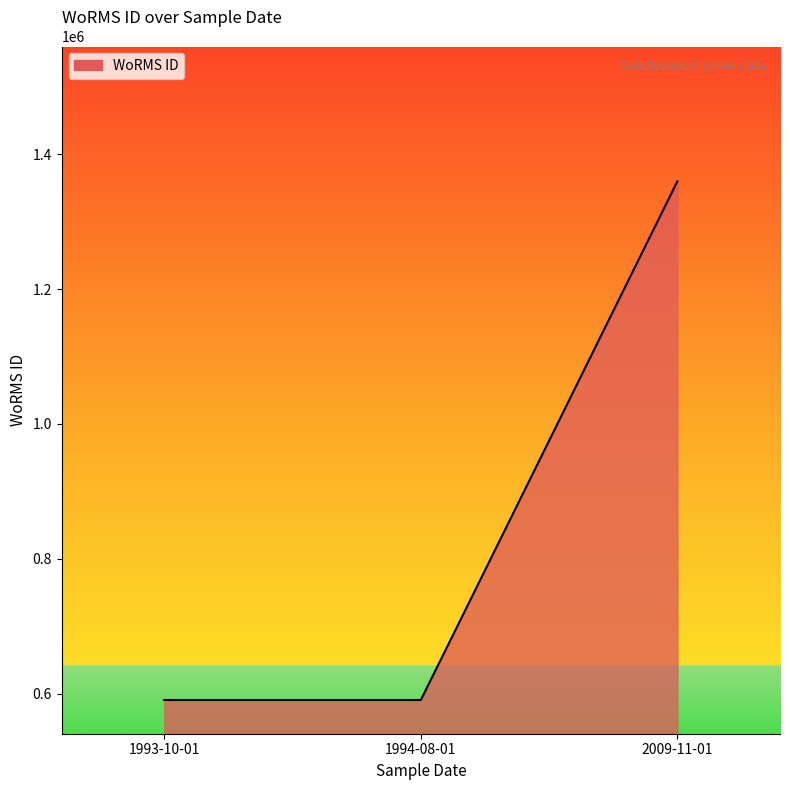

Where is the data nearest to the value 975099?

1993-10-01